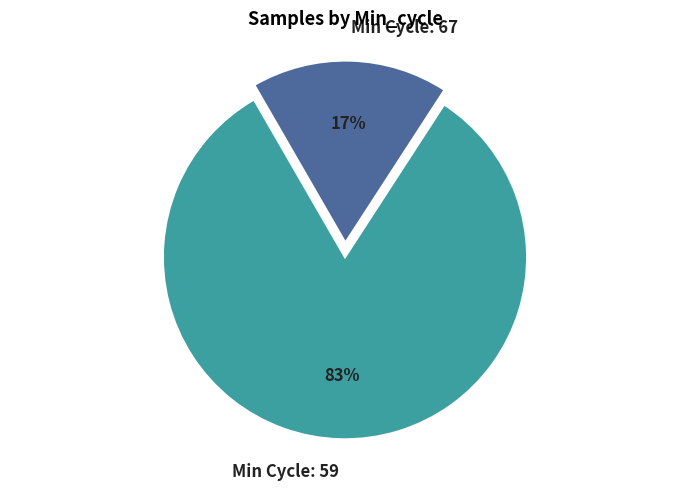

Which slice is the smallest?

Min Cycle: 67